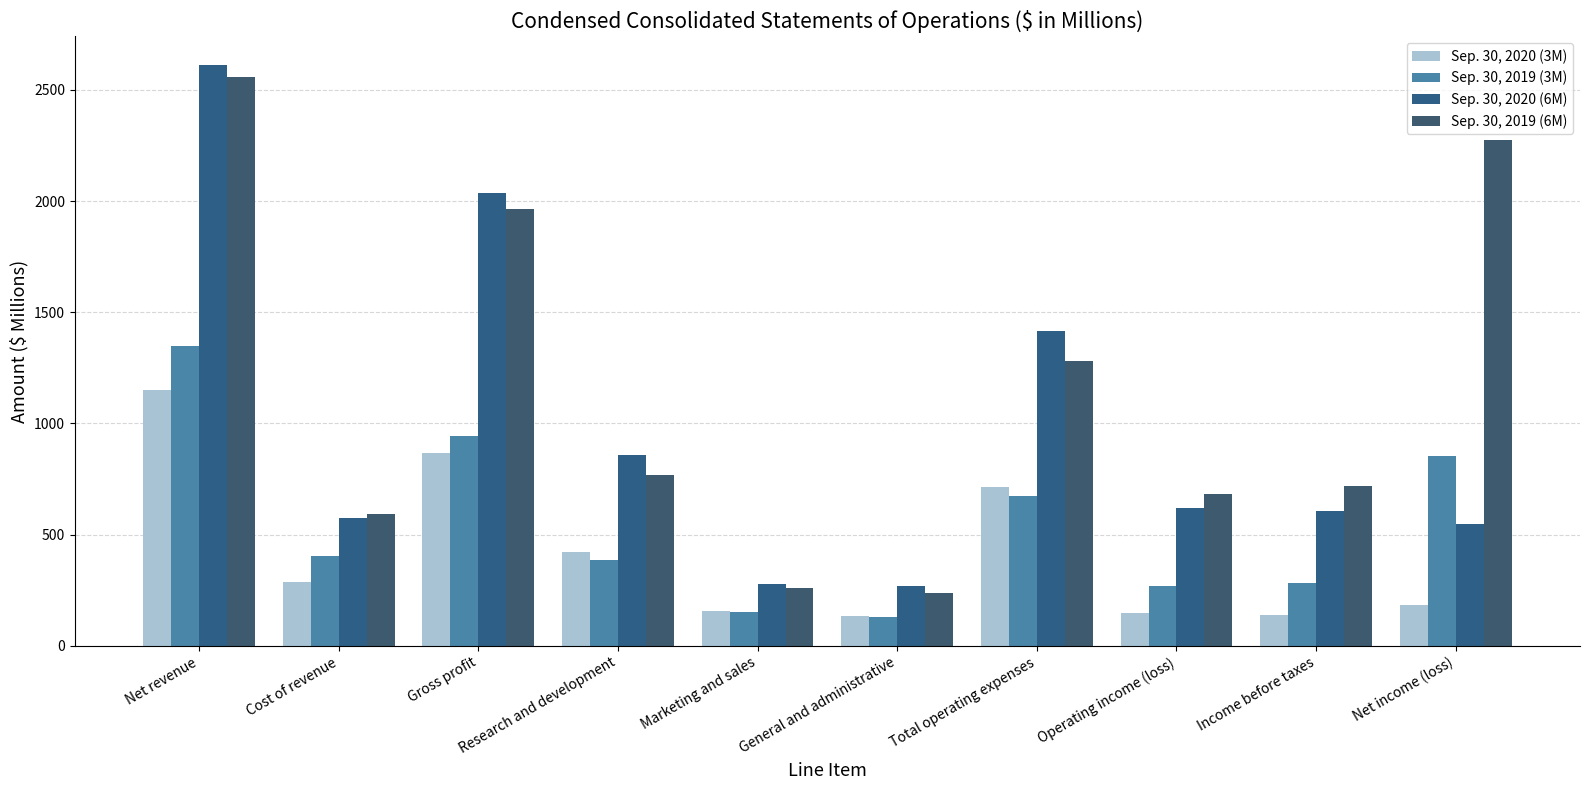

Count the number of data series in this chart.

4